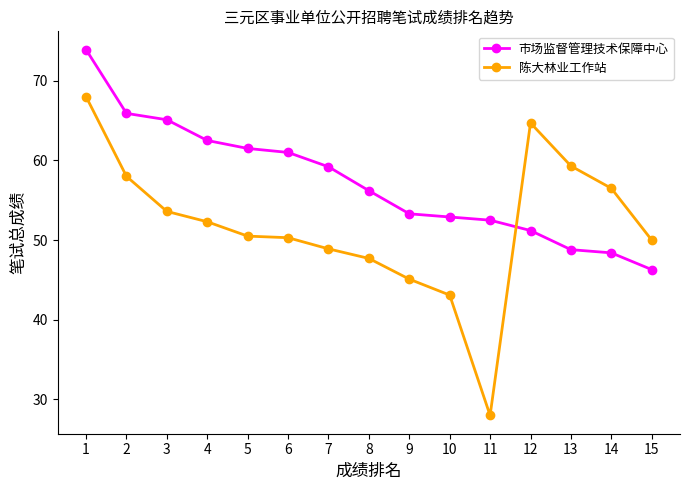

What is the difference between the maximum and minimum values in the 陈大林业工作站 series?

40.0